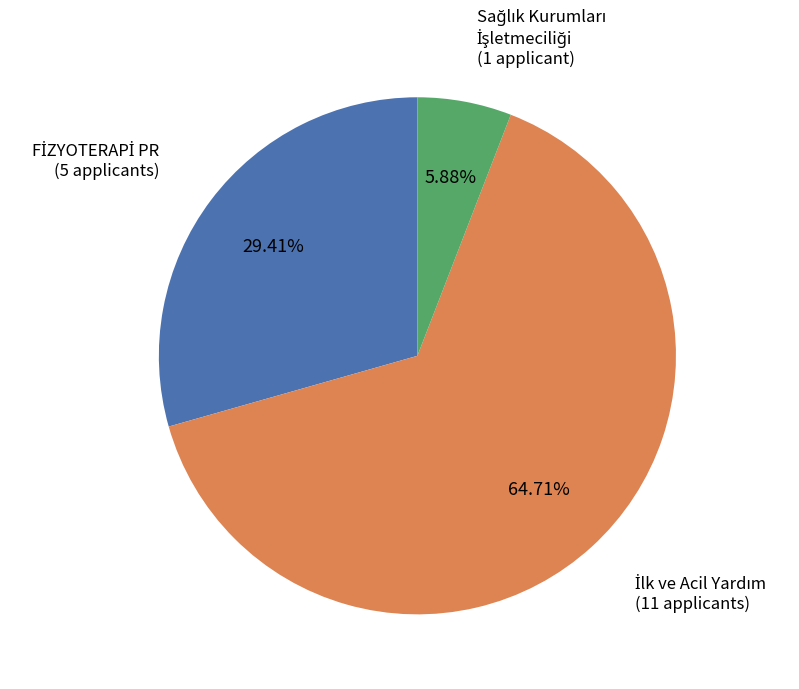

Does any single category account for the majority?

Yes